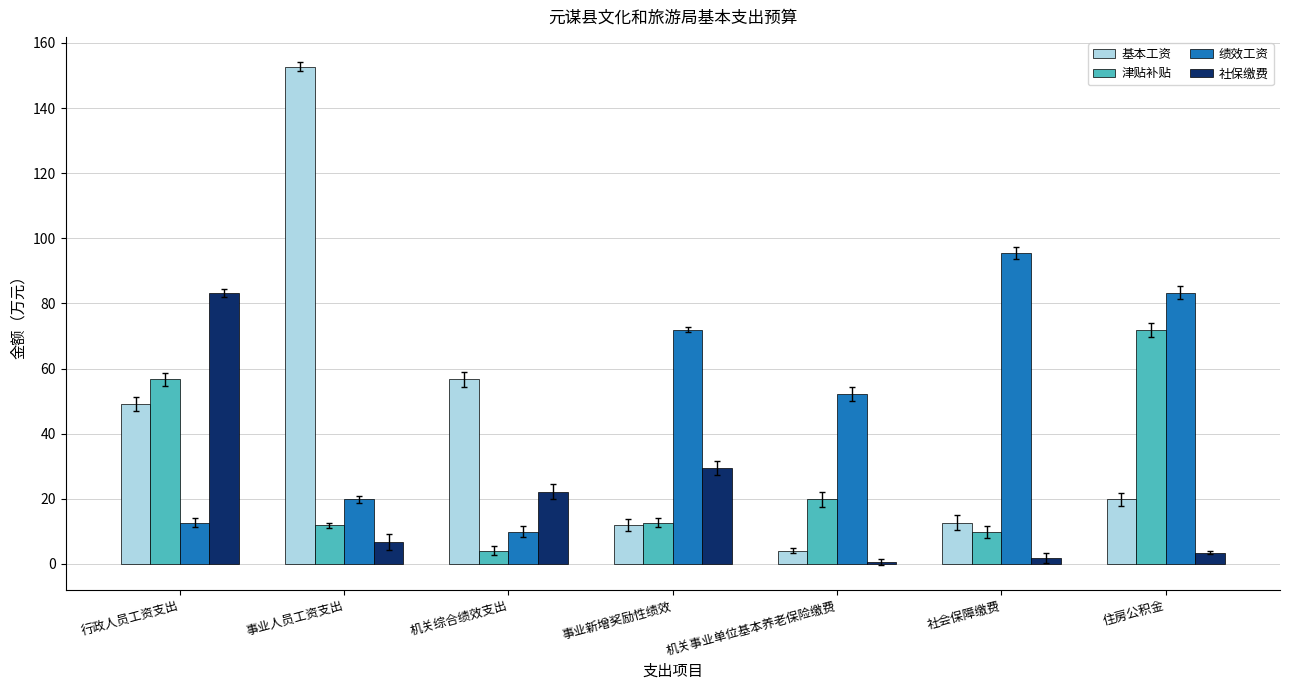

Rank the categories by 绩效工资 value from lowest to highest.

机关综合绩效支出, 行政人员工资支出, 事业人员工资支出, 机关事业单位基本养老保险缴费, 事业新增奖励性绩效, 住房公积金, 社会保障缴费